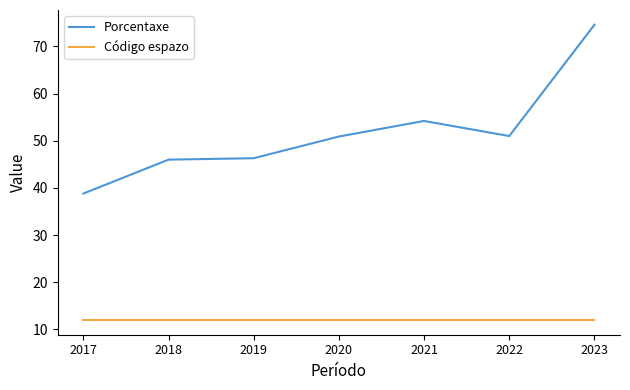

What is the maximum value for Porcentaxe?

74.6